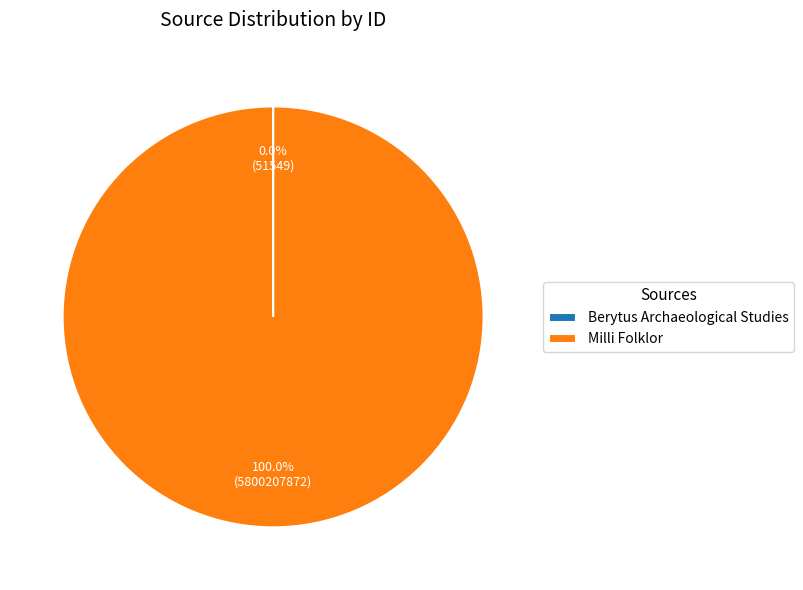

What percentage is the Milli Folklor slice, to the nearest percent?

100%